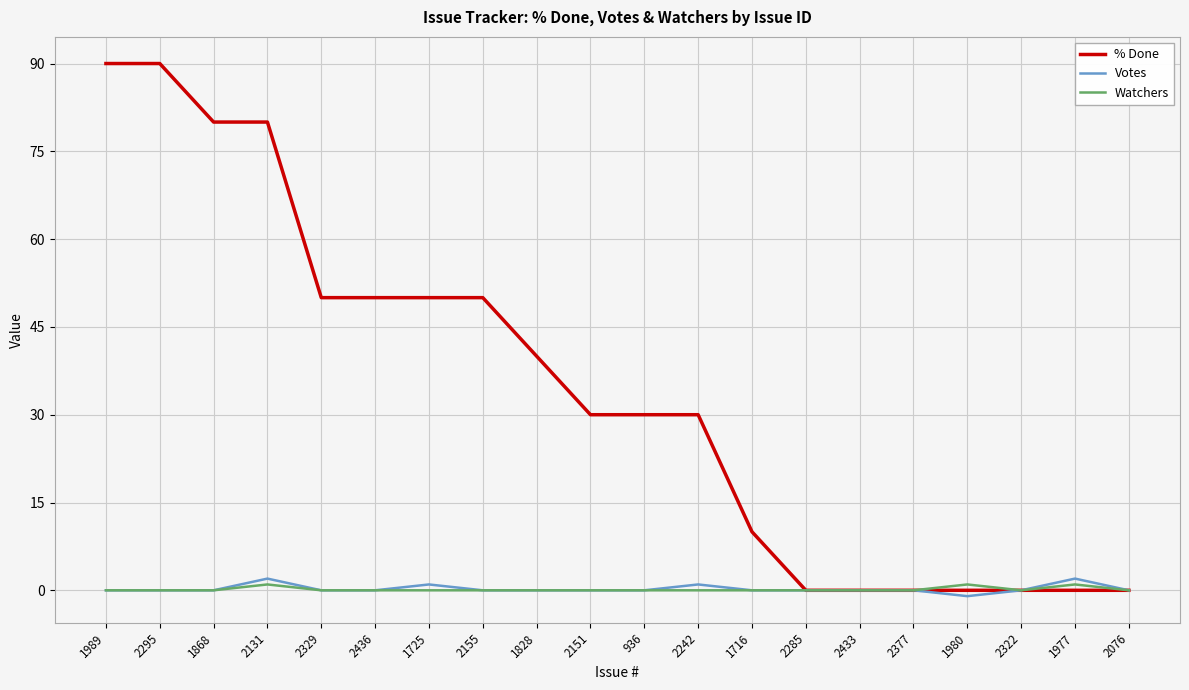

Between 2131 and 2151, which series saw the biggest shift?

% Done